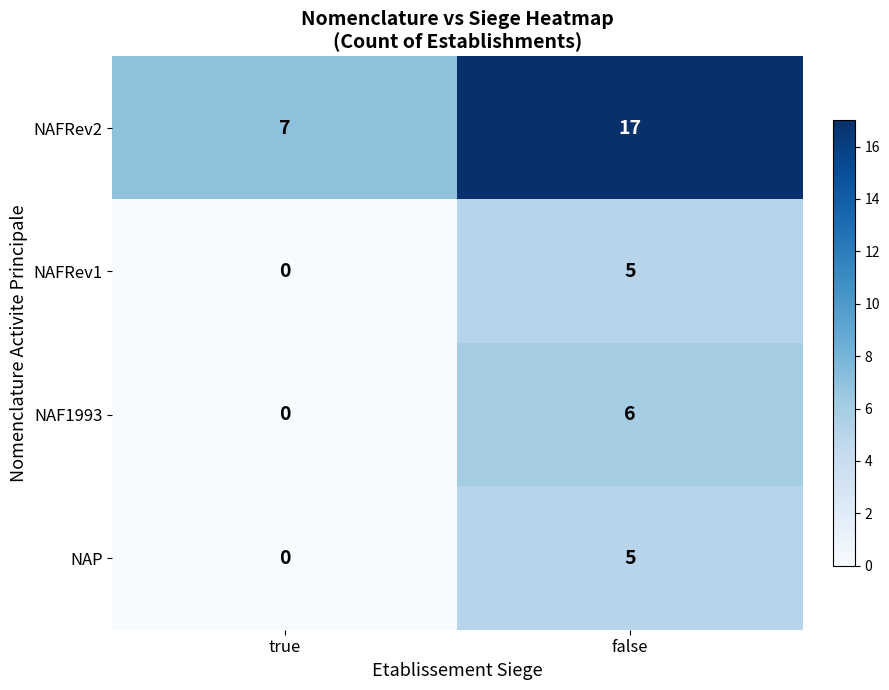

What is the spread (max minus min) of values at true?

7